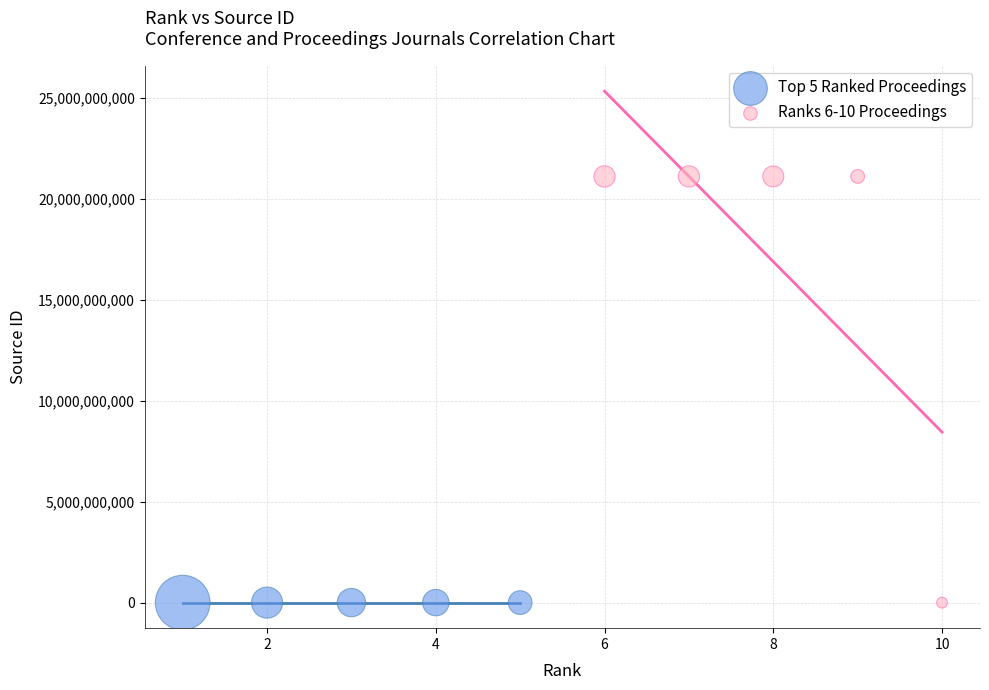

Which series has the largest Y range (max minus min)?

Ranks 6-10 Proceedings